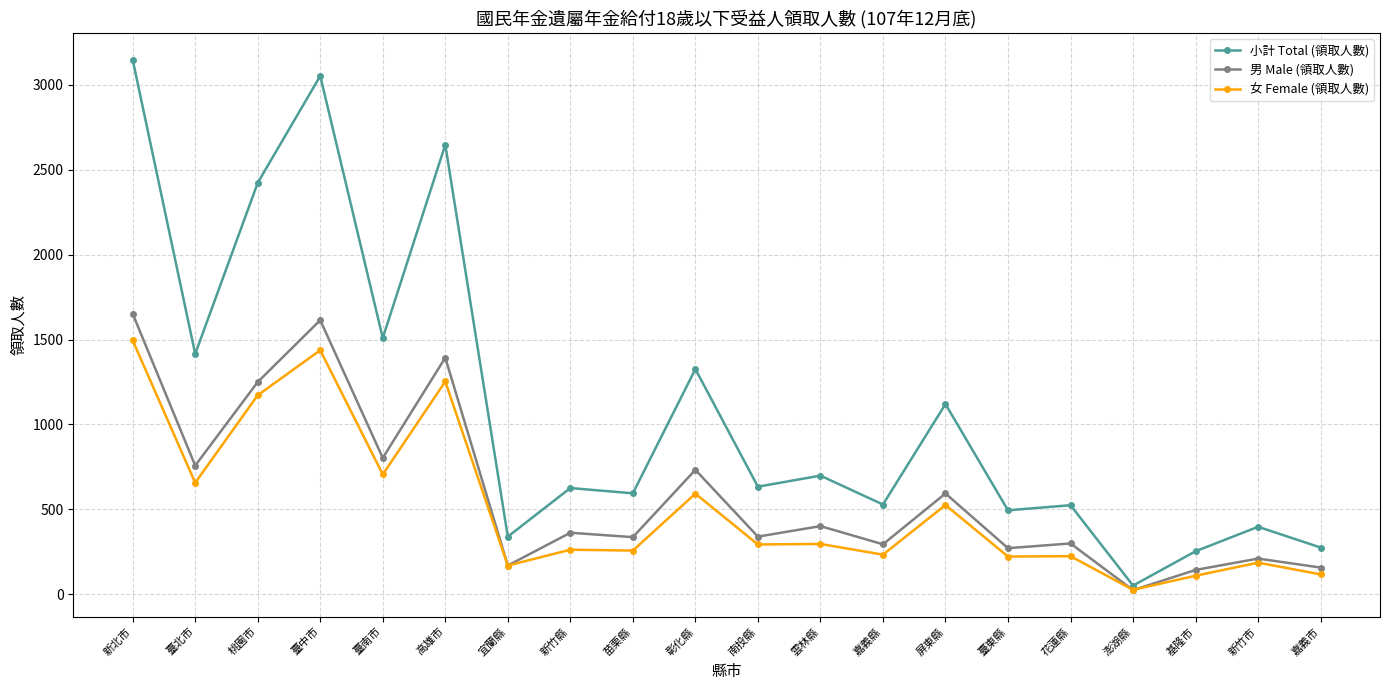

What is the total value across all series at 臺南市?

3018